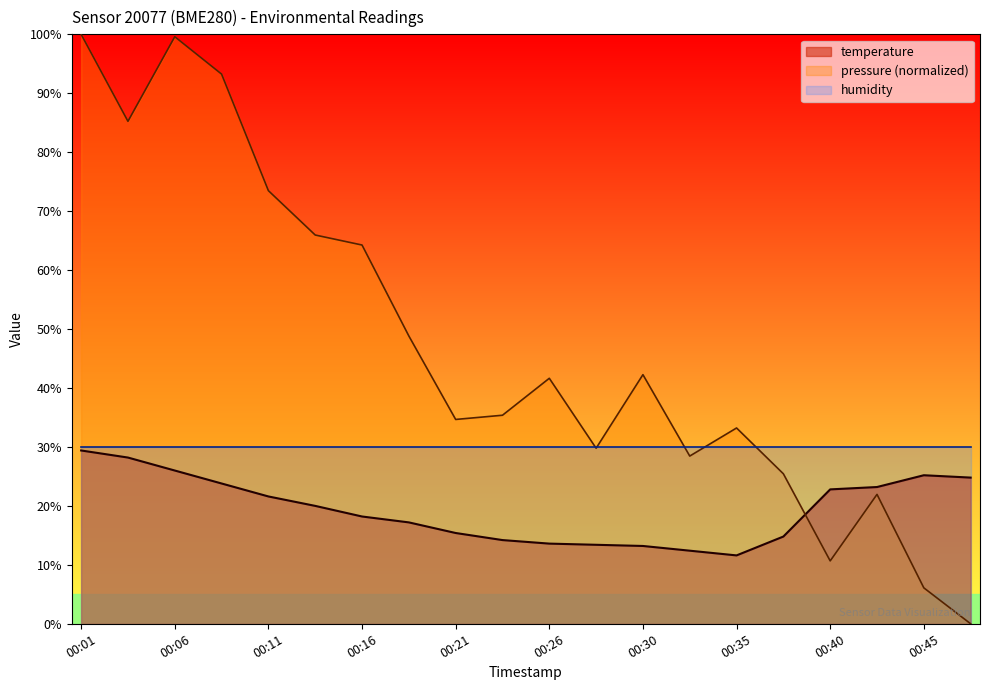

At which category does the chart reach its minimum across all series?

00:35